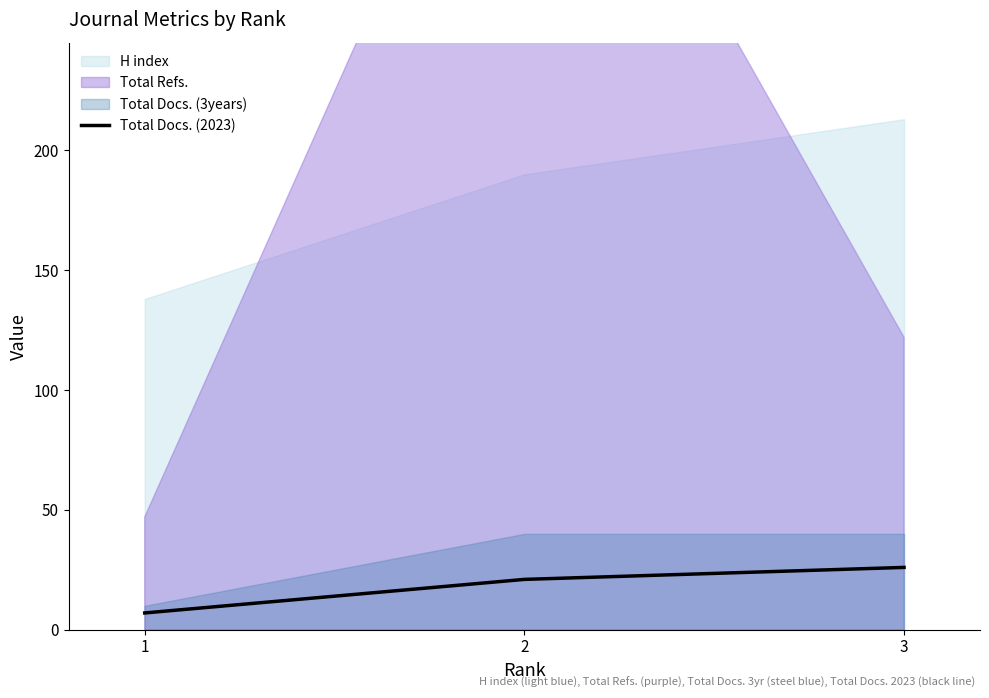

Between 3 and 1, which is larger?

3